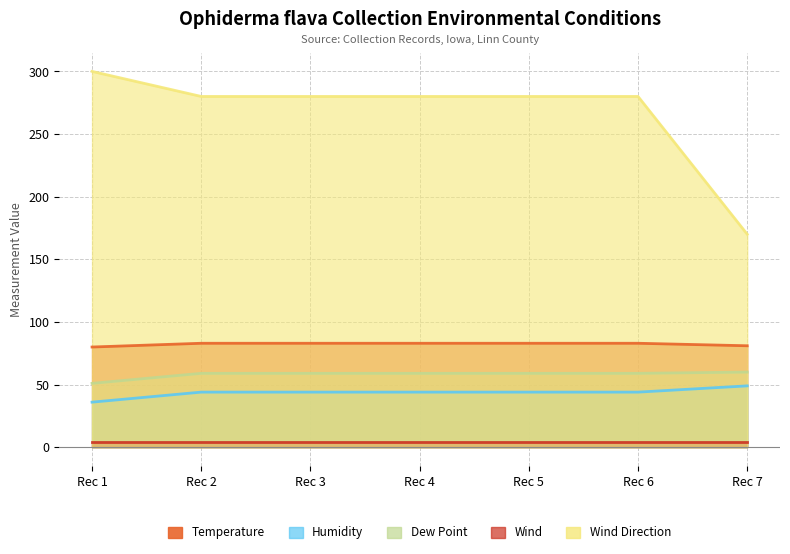

Is it true that Humidity equals 19 at Rec 4?

False